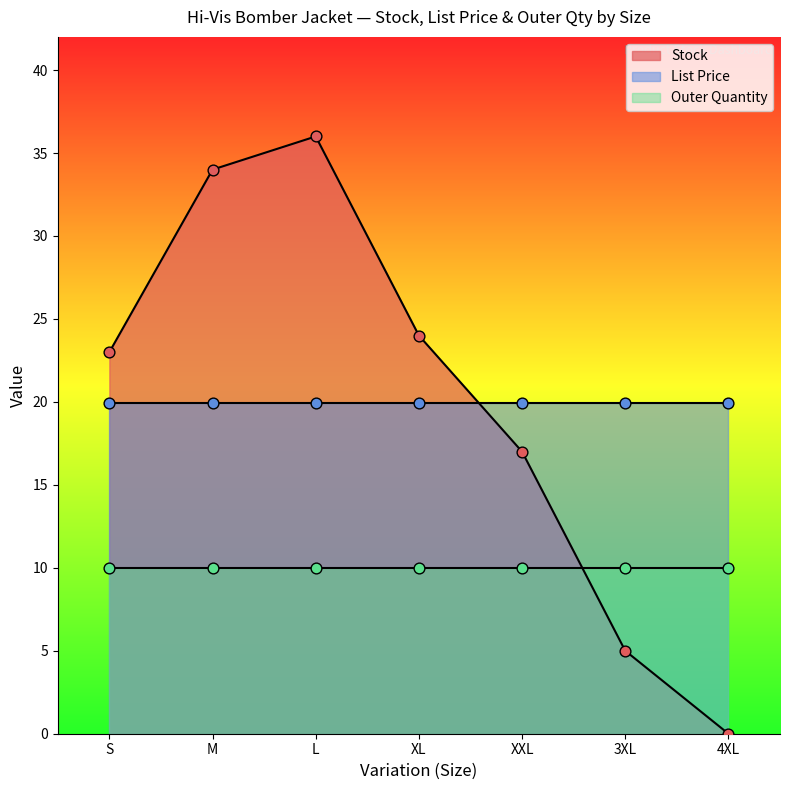

Which series reaches the maximum Y coordinate?

Stock